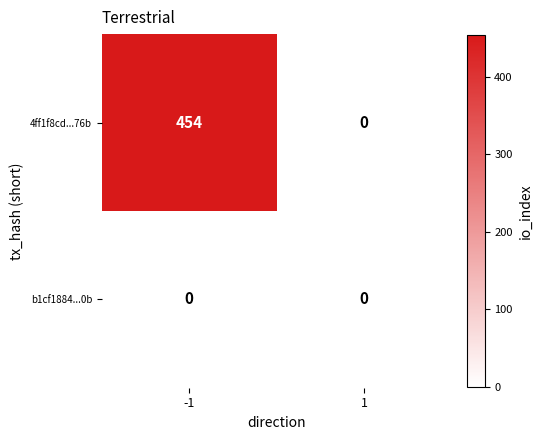

What is the difference between the 4ff1f8cd...76b values at 1 and -1?

454